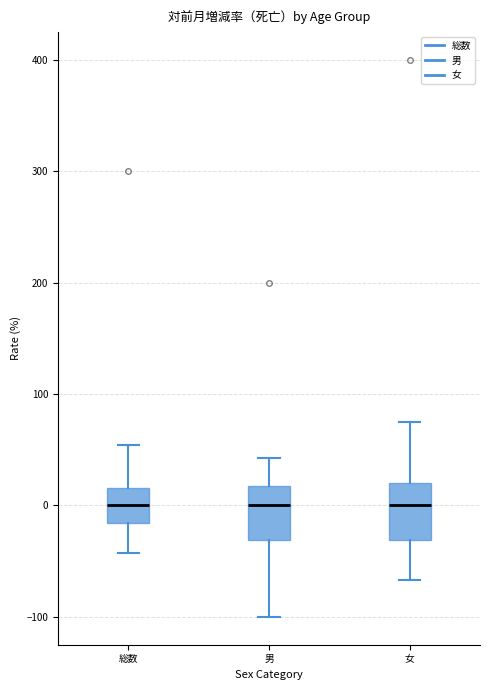

Where does the lower whisker of the box for 男 end on the y-axis? The values are not printed on the chart, so give them approximately, as read against the axis.

-100